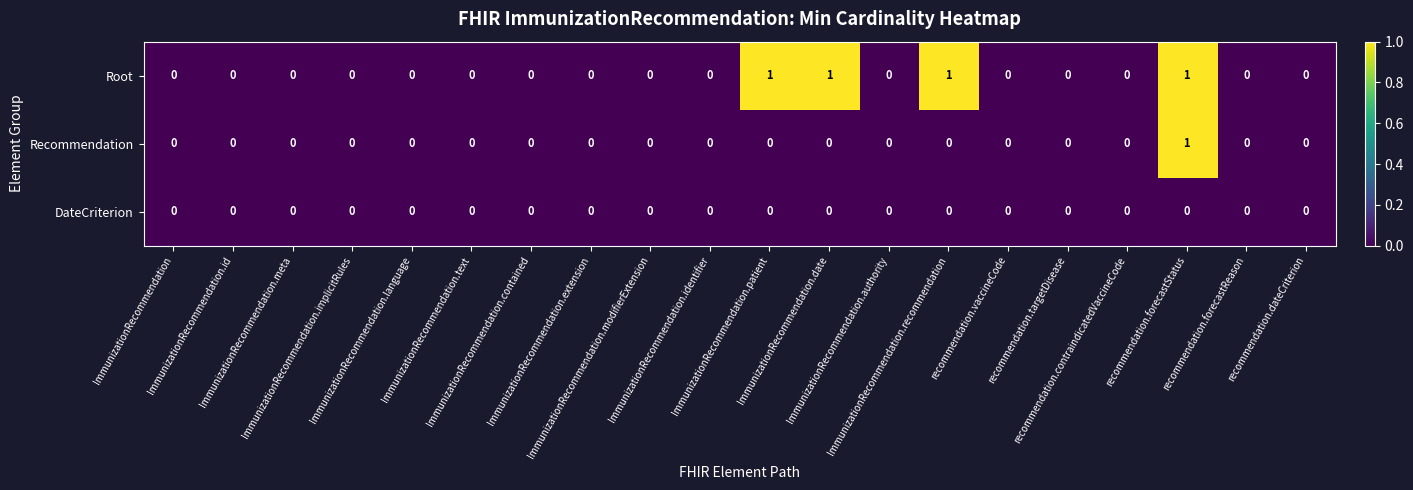

Which series has the largest total across all categories?

Root